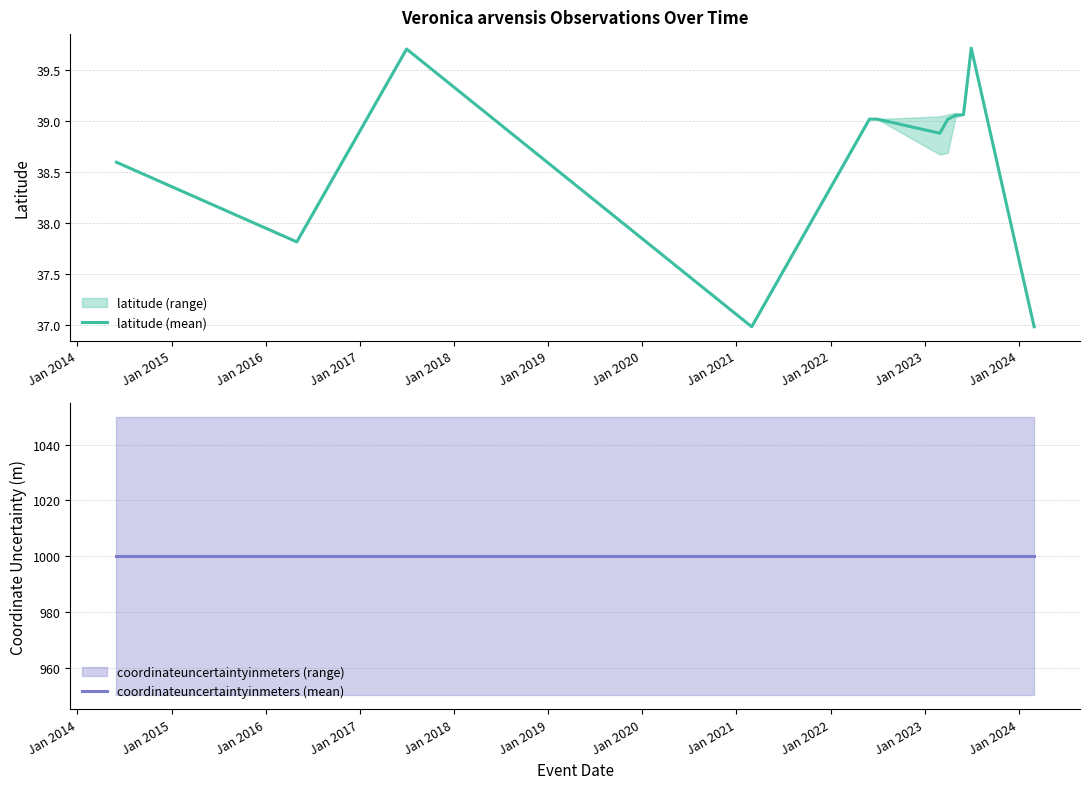

Which has a higher value, Jan 2017 or Jan 2024?

Jan 2017